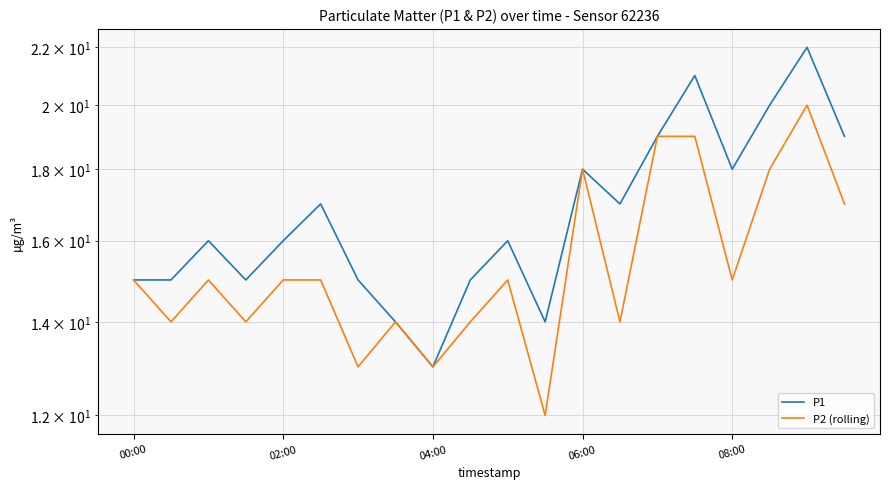

True or false: P2 (rolling) and P1 intersect in this chart.

False